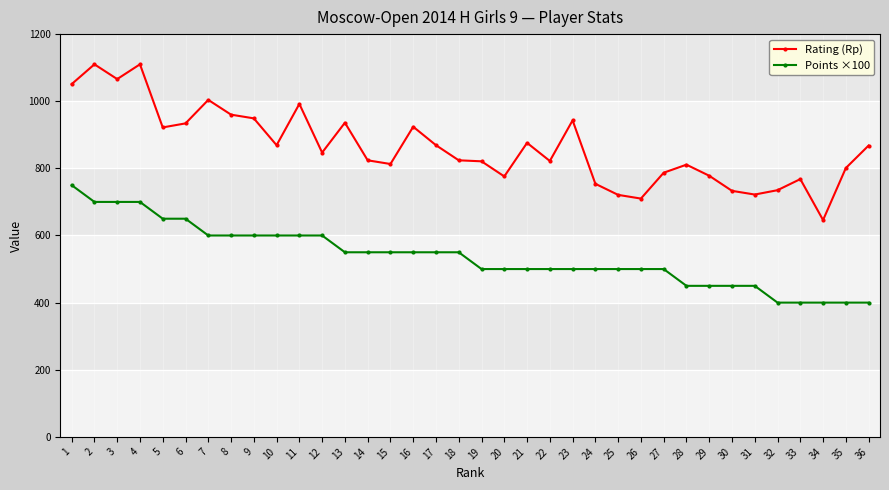

Is the value of Points ×100 at 6 greater than the value of Rating (Rp) at 16?

No